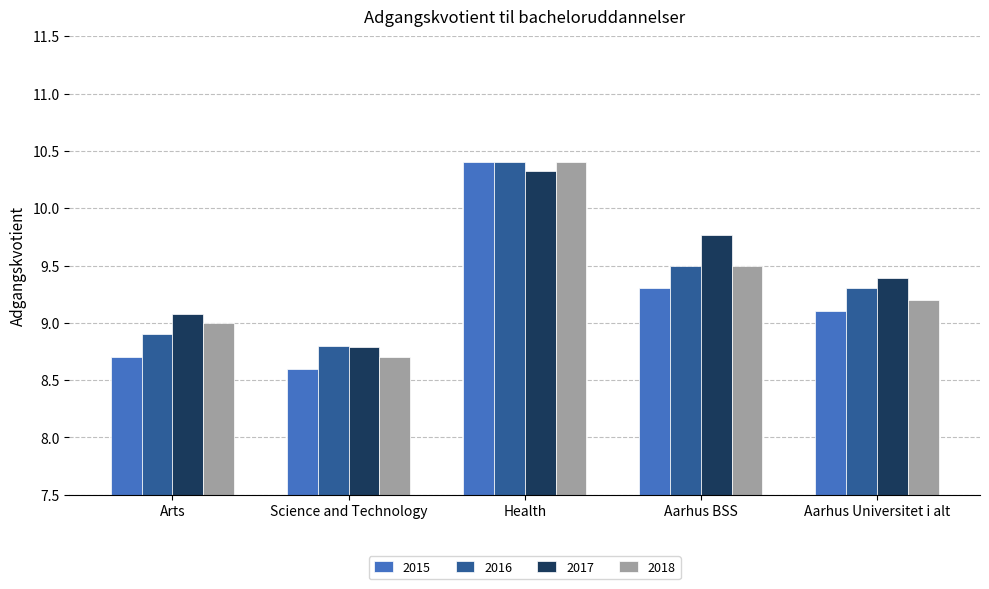

Which series has the largest range (max minus min)?

2015